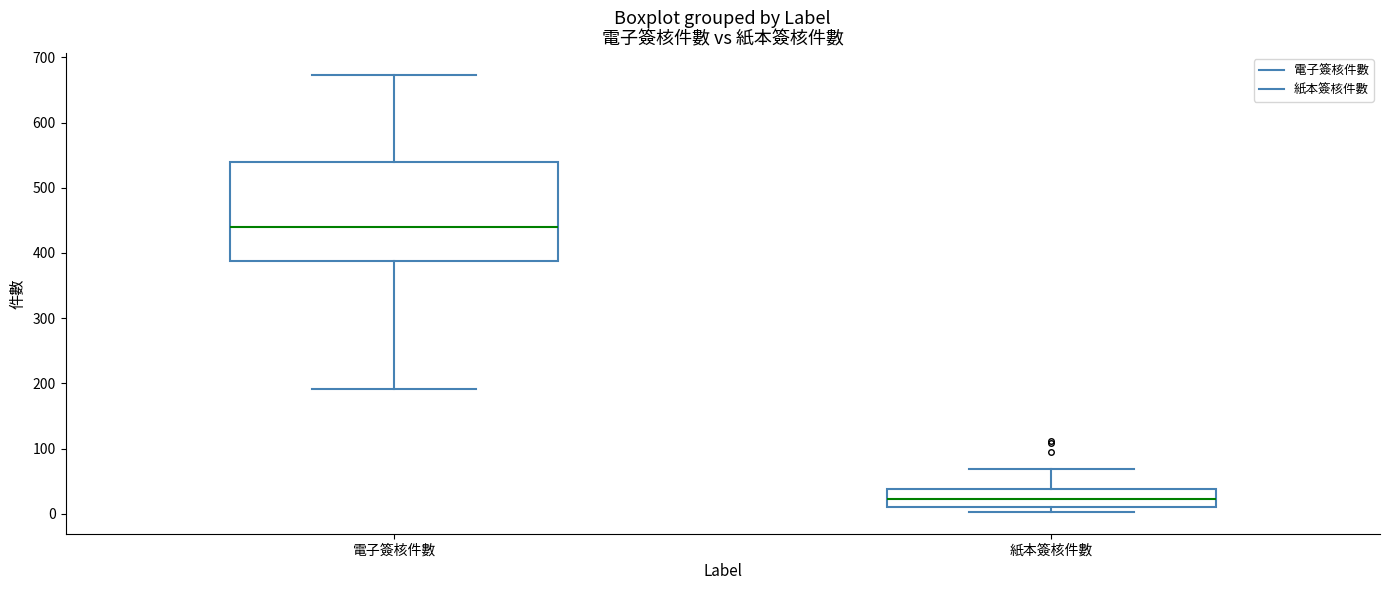

Reading left to right, read every box against the y-axis: the position of its median line, the range the box covers, and the ends of its whiskers. The values are not printed on the chart, so give them approximately, as read against the axis.

電子簽核件數: median 440, box 390 to 540, whiskers 190 to 670
紙本簽核件數: median 20, box 10 to 40, whiskers 0 to 70